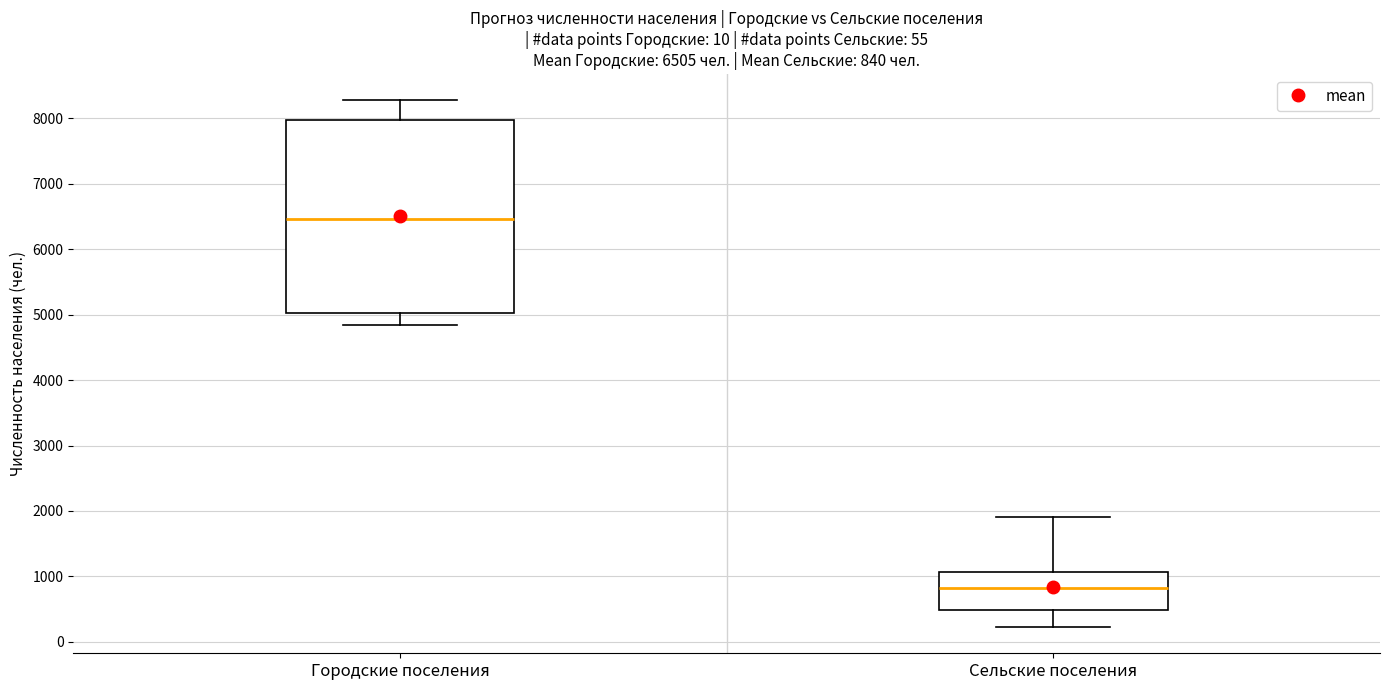

Which box has the lowest median line?

Сельские поселения